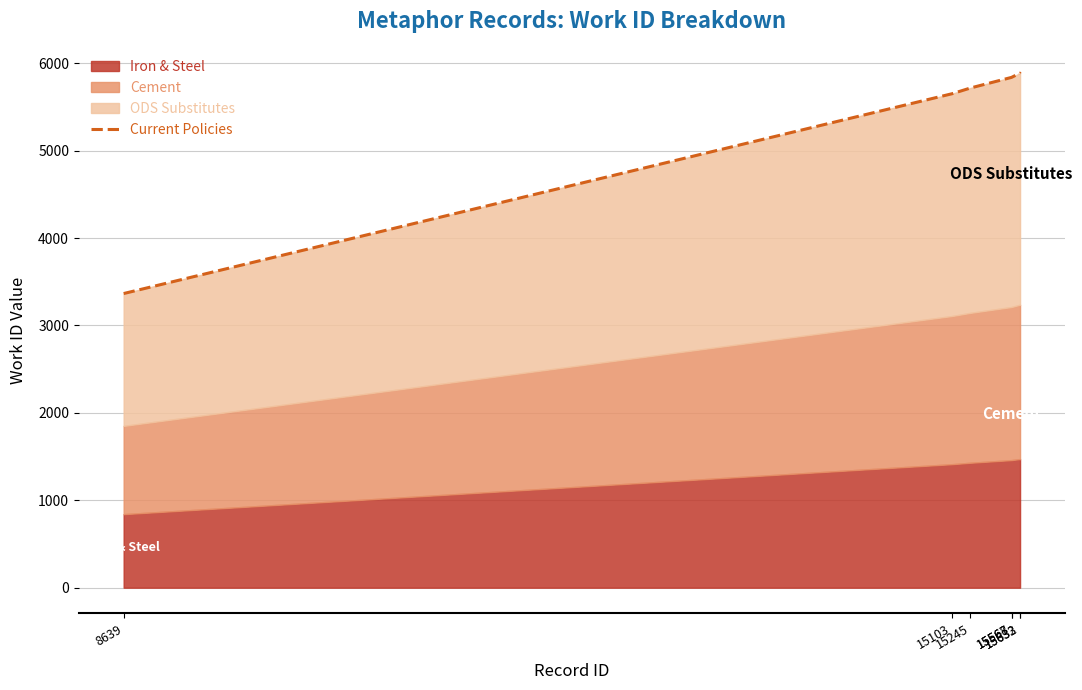

Rank the categories by value from highest to lowest.

15632, 15633, 15568, 15567, 15245, 15103, 8639